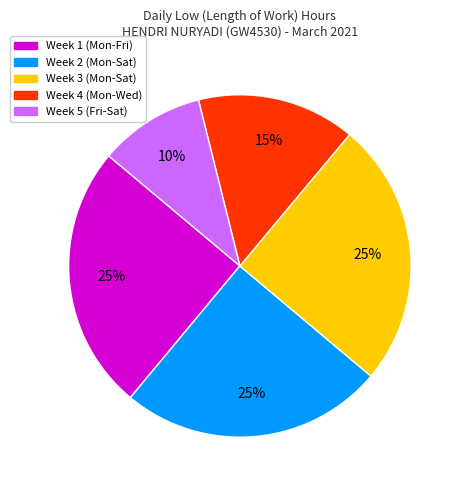

Is the sum of Week 3 (Mon-Sat) and Week 4 (Mon-Wed) greater than half?

No